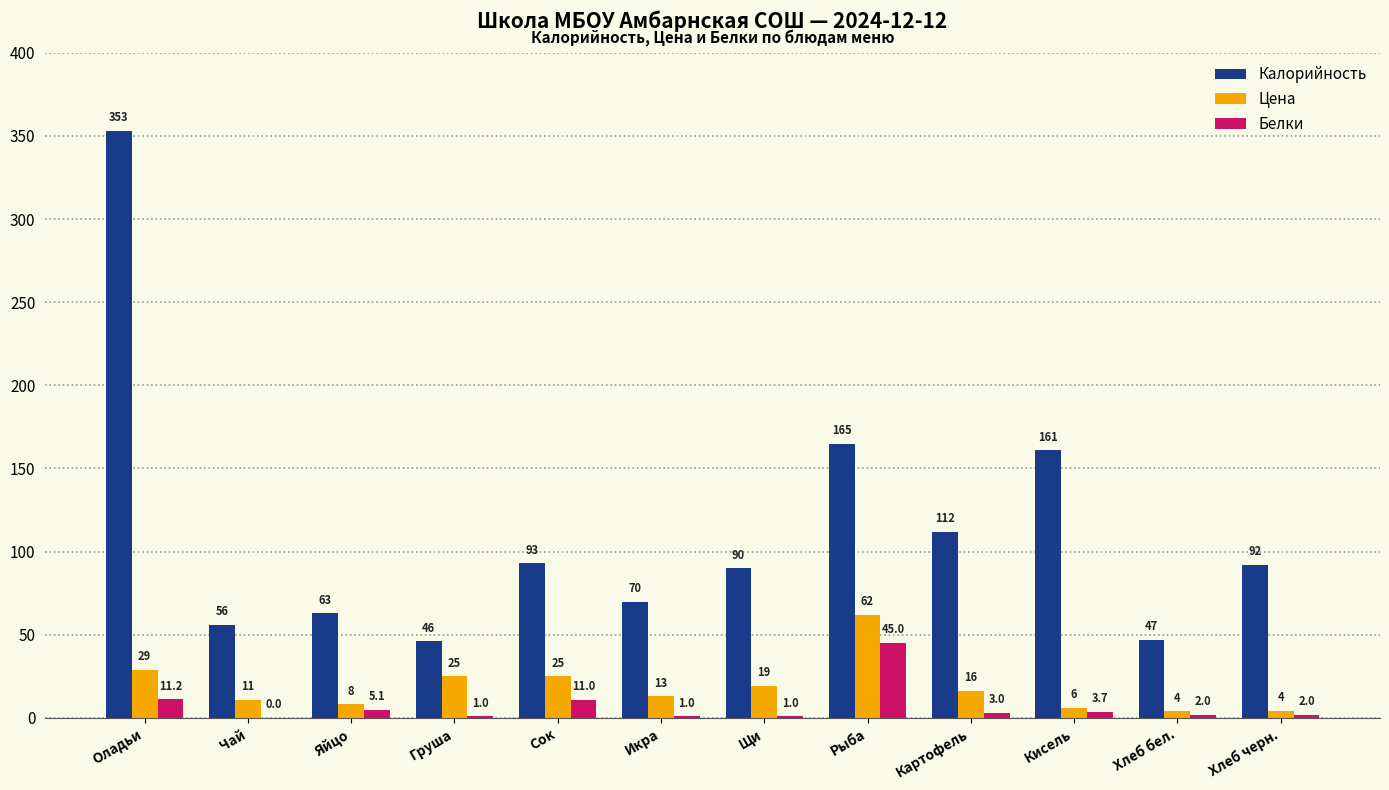

How many distinct data groups are displayed?

3